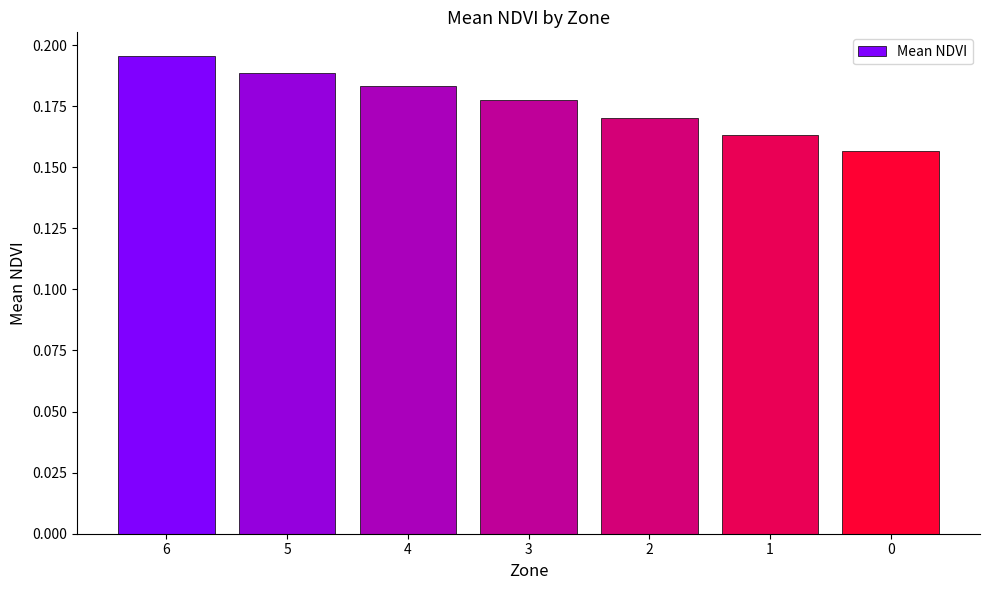

How many values are between 0 and 1?

7